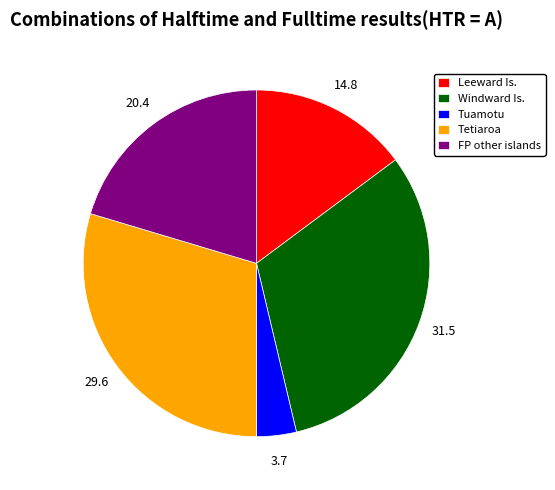

Which category has the biggest portion of the pie?

Windward Is.